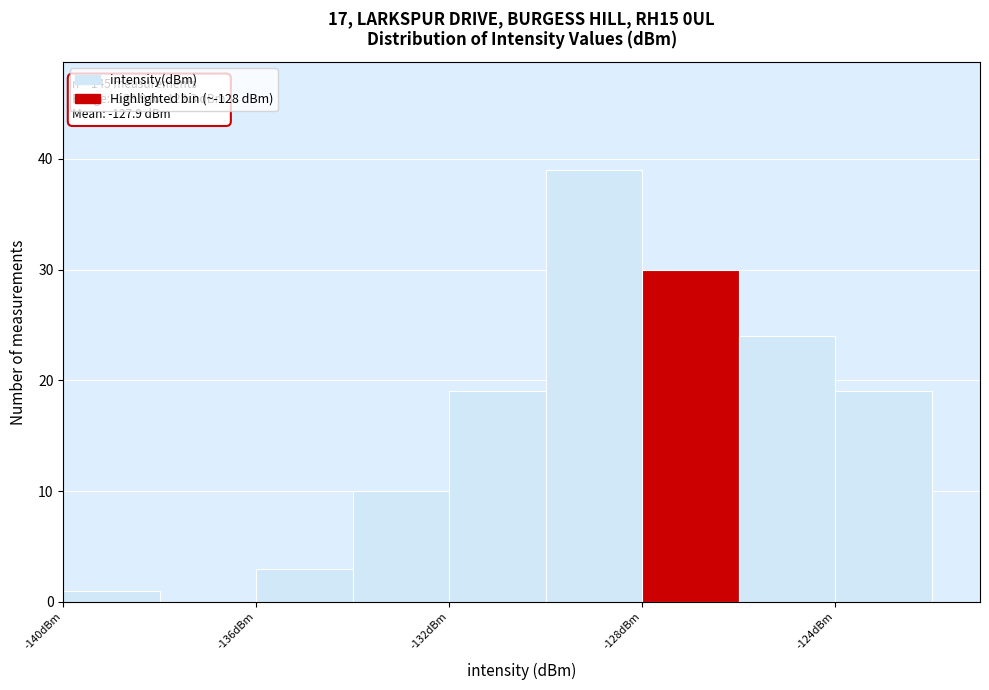

Which range on the x-axis has the tallest bar?

-130 to -128